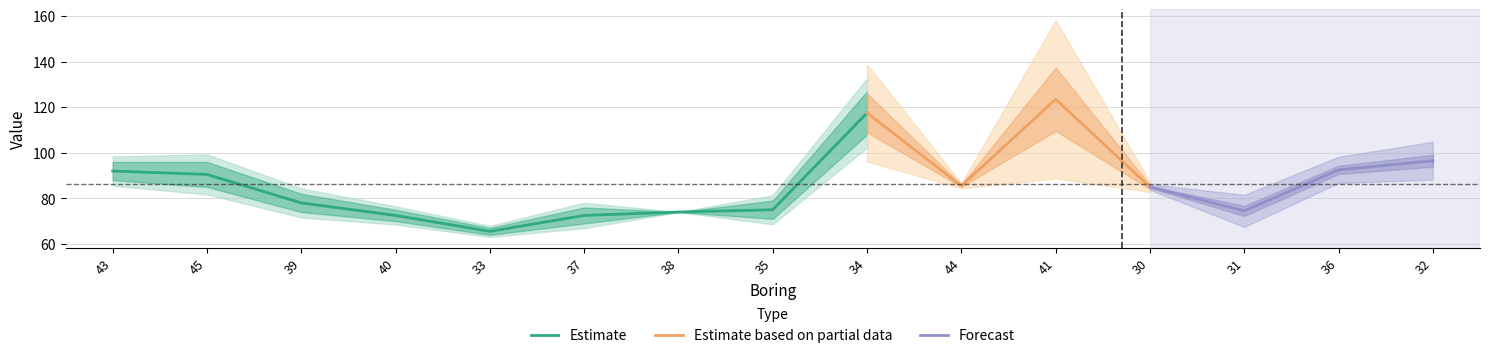

Is it true that Estimate equals 184.4 at 34?

False